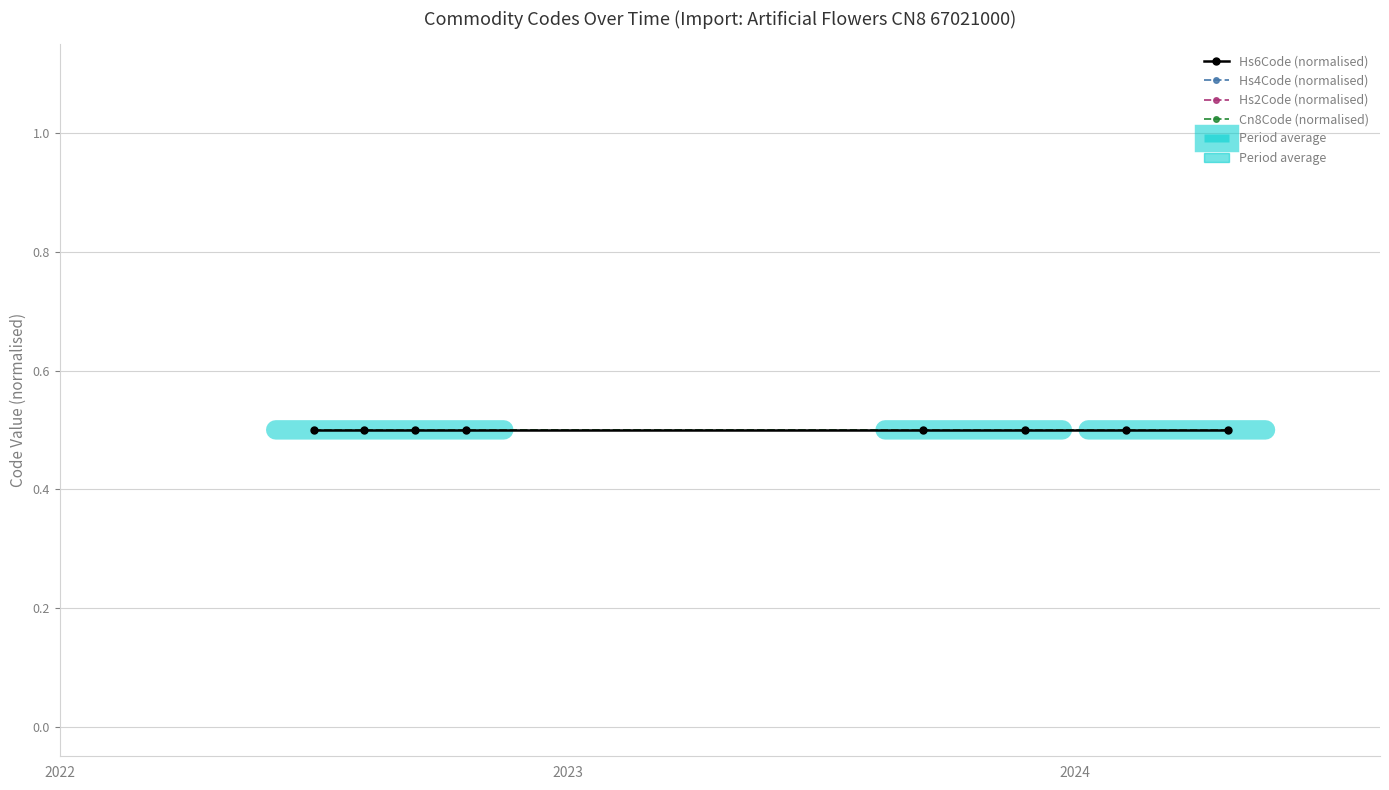

Reading left to right, transcribe all the data shown in this chart.

Hs6Code: July 2022=670210	August 2022=670210	September 2022=670210	November 2022=670210	September 2023=670210	December 2023=670210	February 2024=670210	April 2024=670210
Hs4Code: July 2022=6702	August 2022=6702	September 2022=6702	November 2022=6702	September 2023=6702	December 2023=6702	February 2024=6702	April 2024=6702
Hs2Code: July 2022=67	August 2022=67	September 2022=67	November 2022=67	September 2023=67	December 2023=67	February 2024=67	April 2024=67
Cn8Code: July 2022=67021000	August 2022=67021000	September 2022=67021000	November 2022=67021000	September 2023=67021000	December 2023=67021000	February 2024=67021000	April 2024=67021000